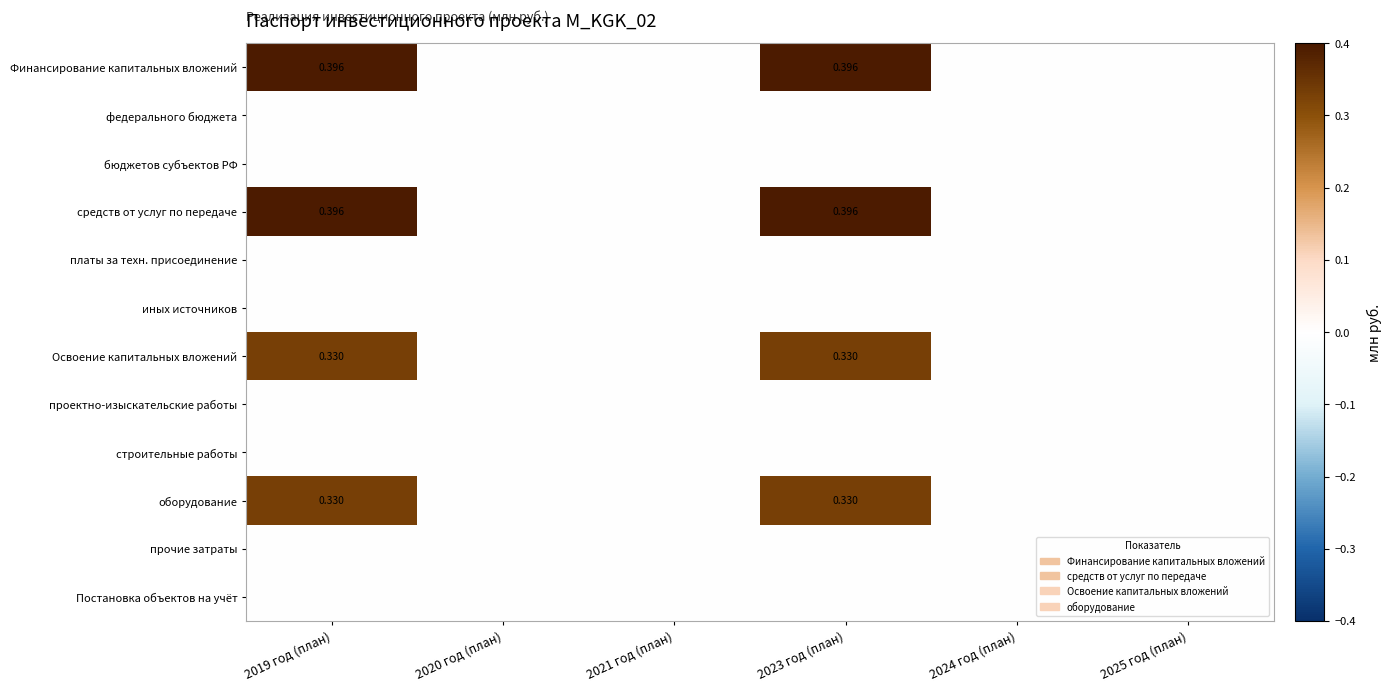

Which series has the largest range (max minus min)?

Финансирование капитальных вложений